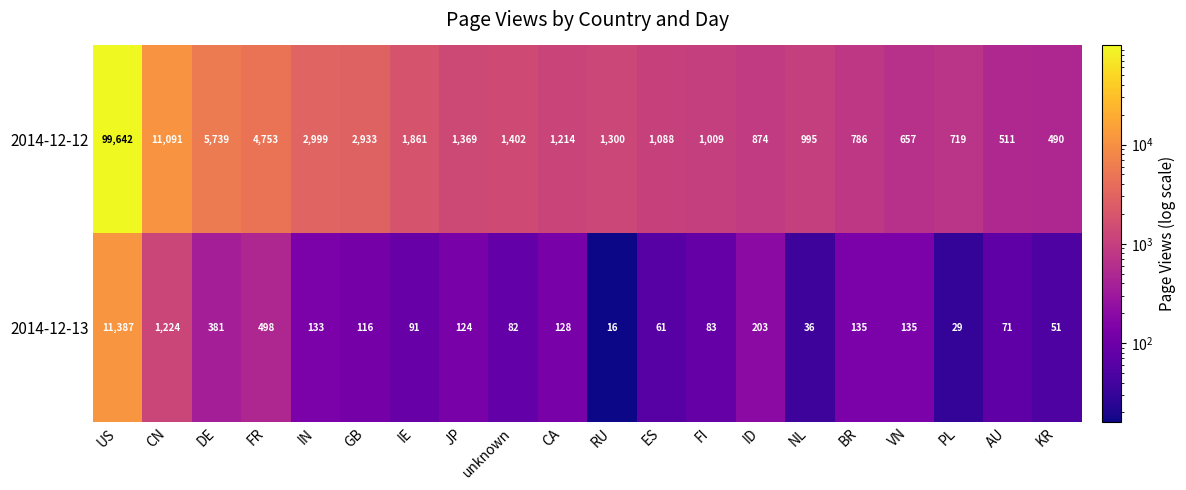

How many series are shown in this chart?

2